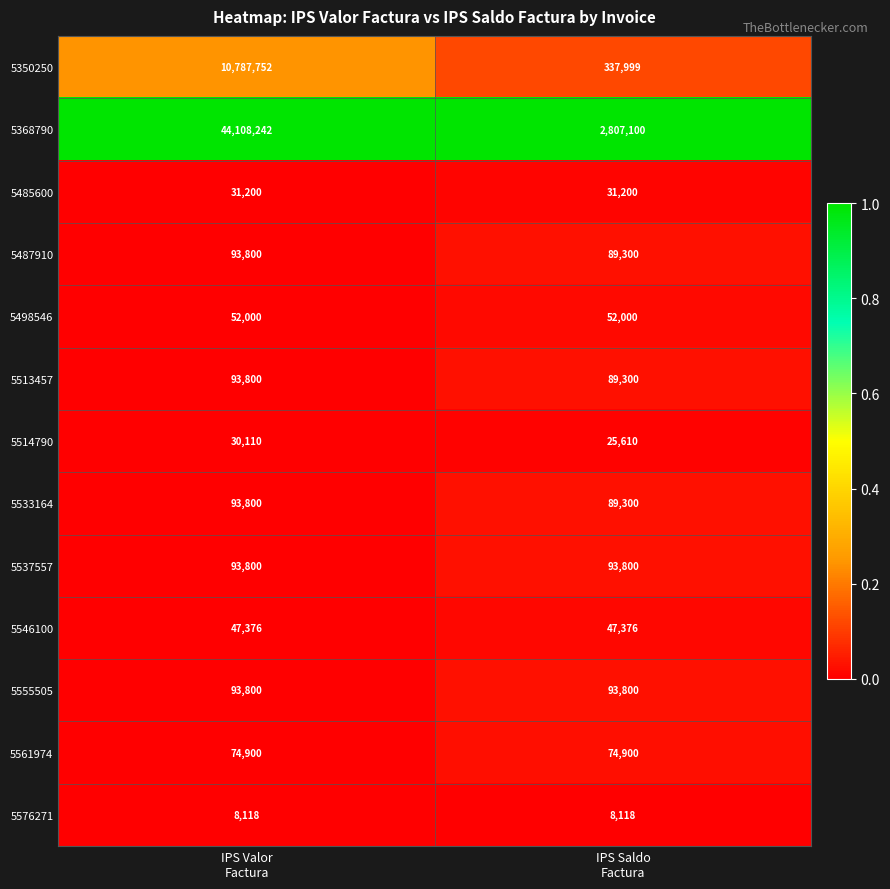

Reading right to left, what are all the values shown in this chart?

5350250: 337999	10787752
5368790: 2807100	44108242
5485600: 31200	31200
5487910: 89300	93800
5498546: 52000	52000
5513457: 89300	93800
5514790: 25610	30110
5533164: 89300	93800
5537557: 93800	93800
5546100: 47376	47376
5555505: 93800	93800
5561974: 74900	74900
5576271: 8118	8118